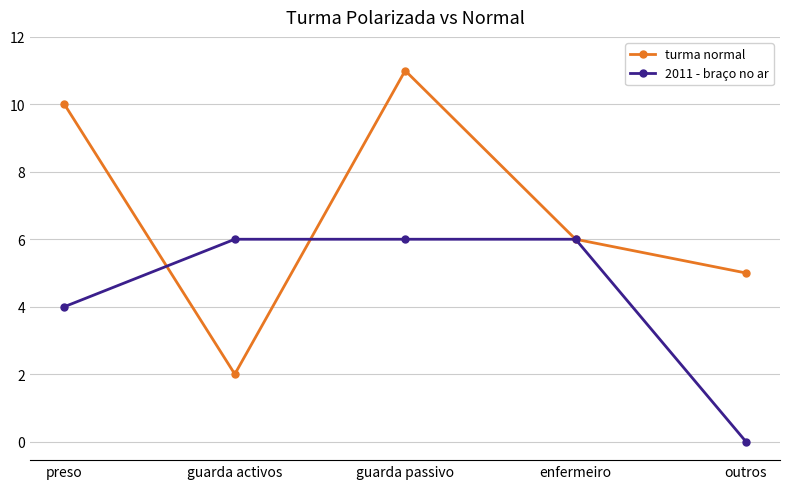

Rank the categories by turma normal value from lowest to highest.

guarda activos, outros, enfermeiro, preso, guarda passivo